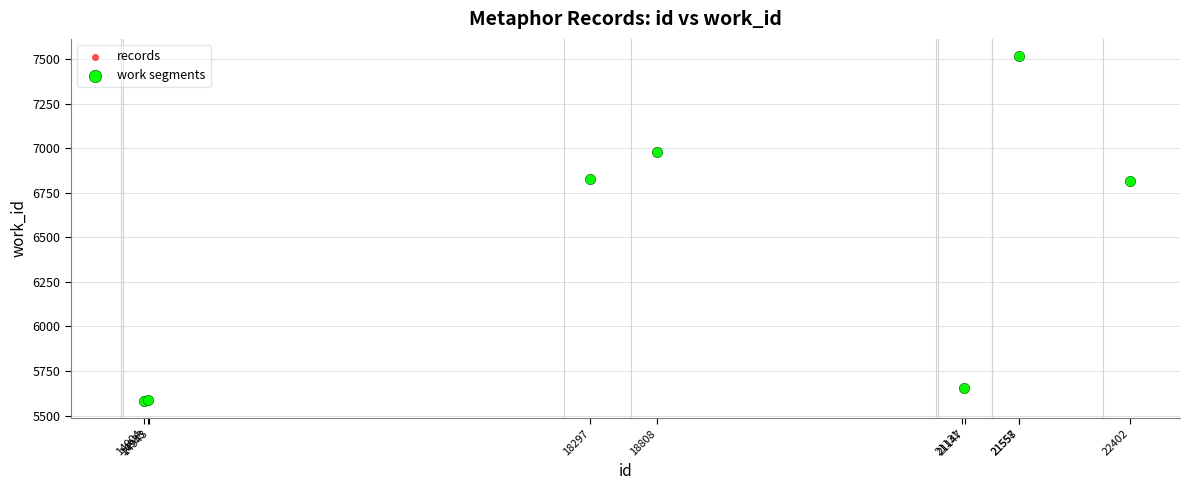

What are all the series names shown in the legend?

records, work segments